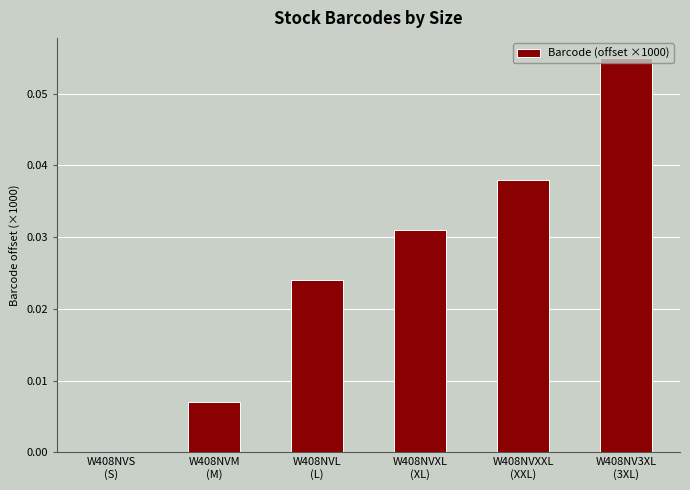

How many categories are shown in the chart?

6